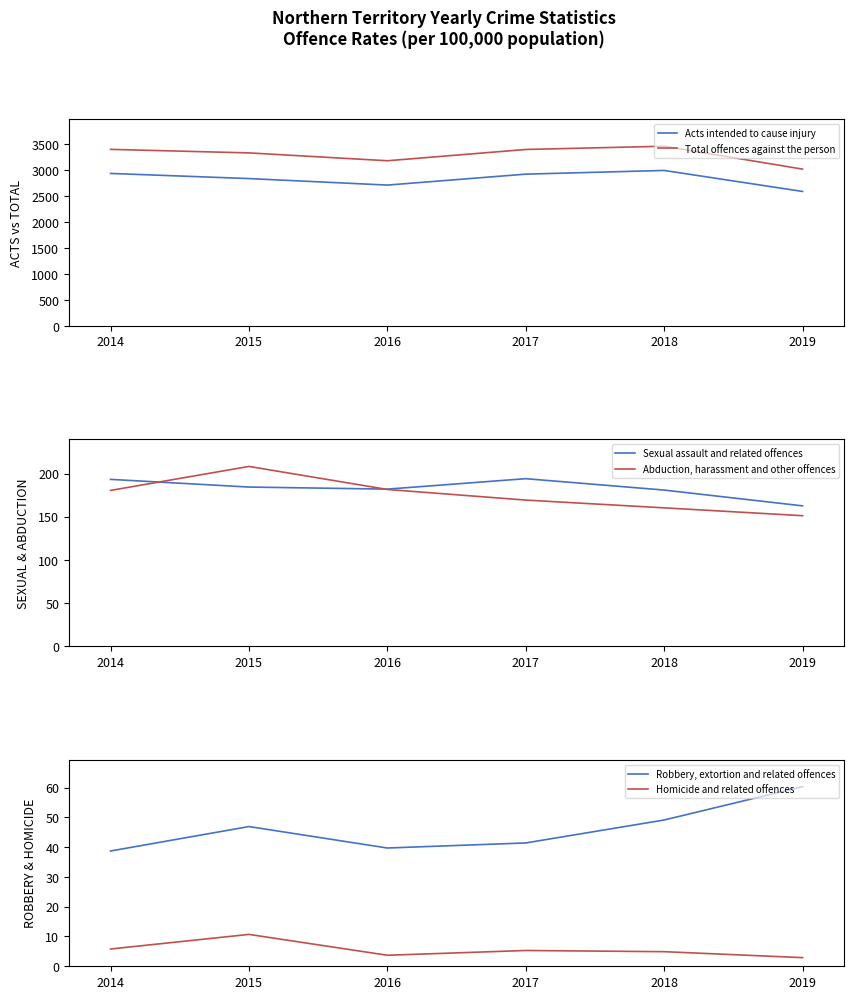

Which has a higher value, 2018 or 2019?

2018